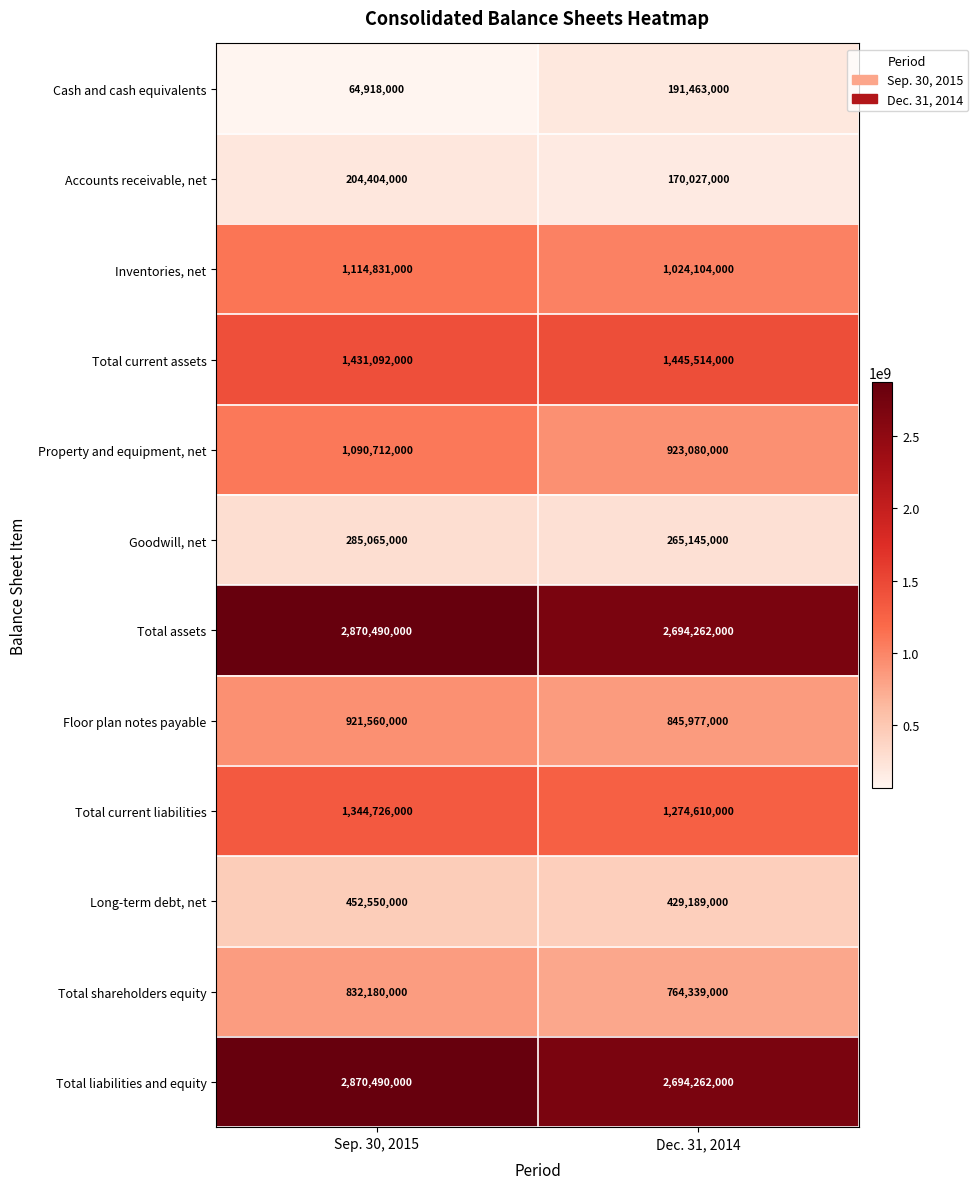

Read the Property and equipment, net value at Sep. 30, 2015.

1090712000